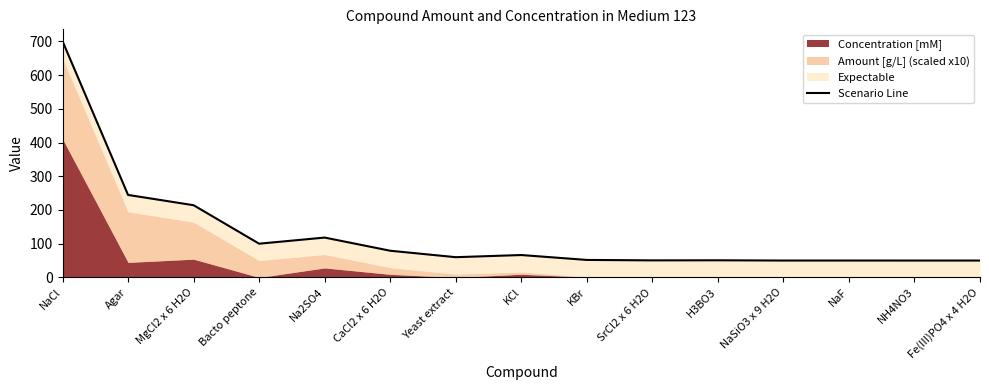

What is the difference between the maximum and minimum values?

650.7